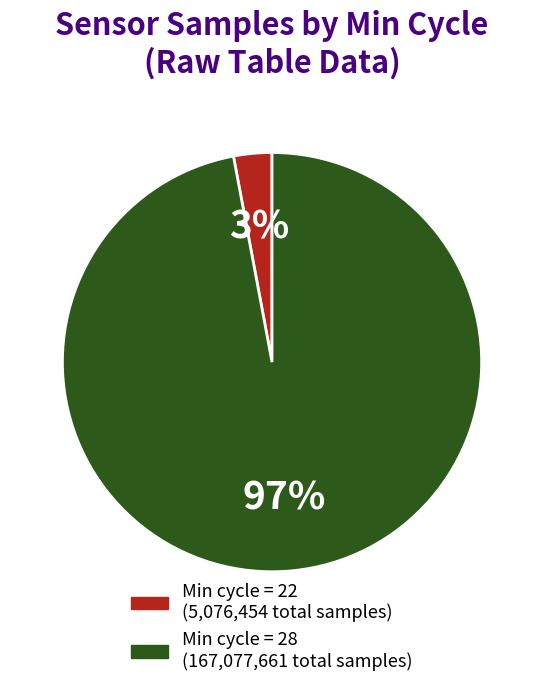

To the nearest percent, what is the difference between the largest and smallest slice percentages?

94%